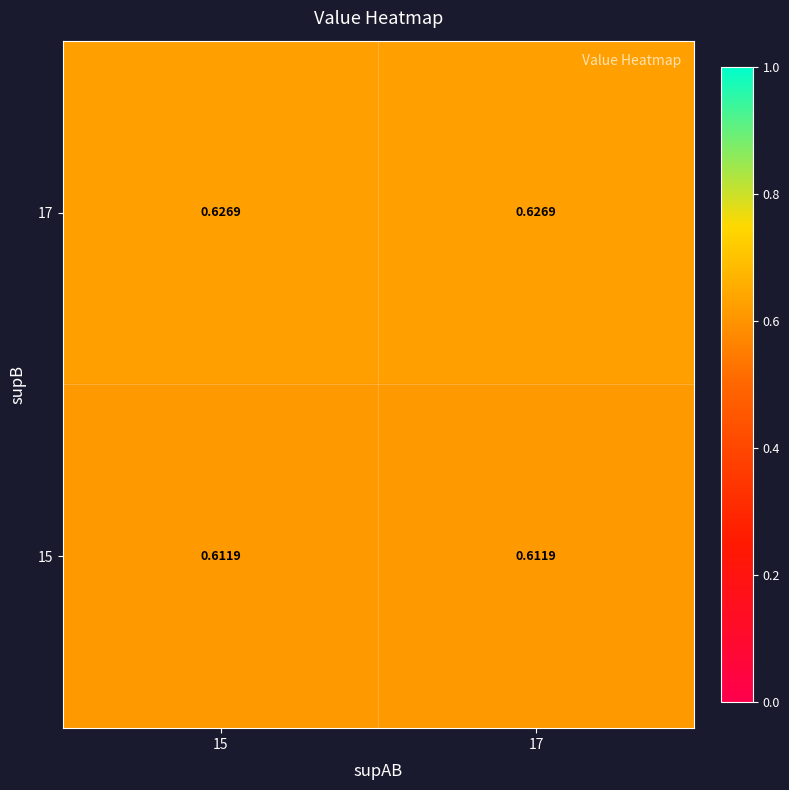

Is the value of 17 at 17 greater than the value of 15 at 17?

Yes